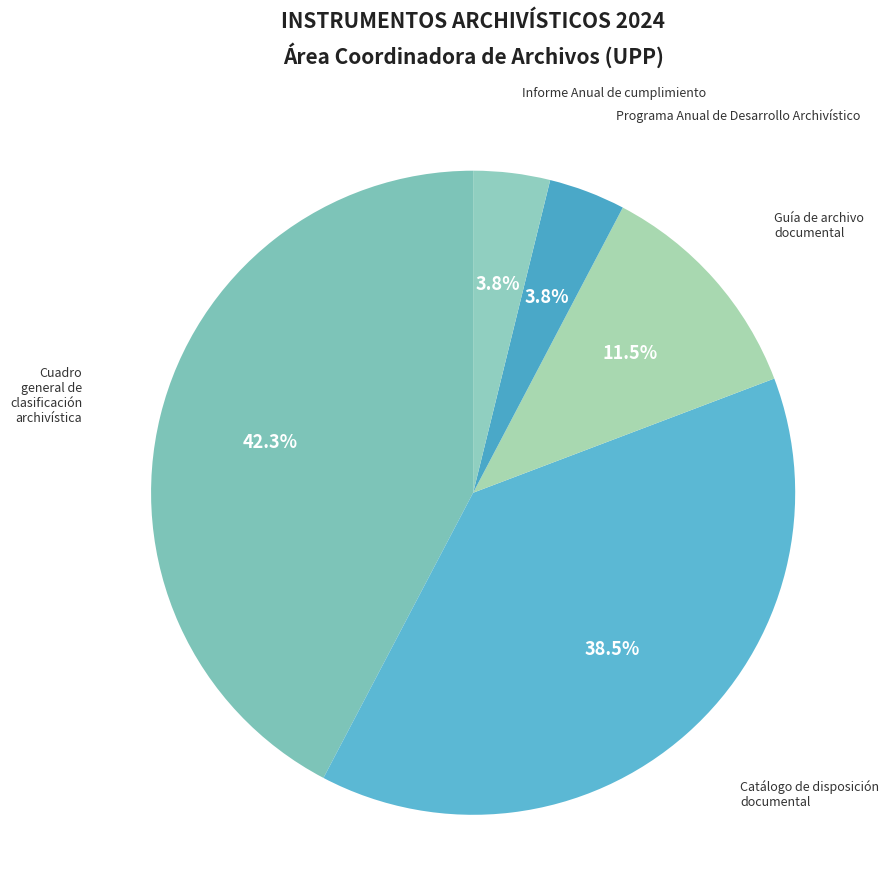

What is the smallest slice in the pie chart?

Programa Anual de Desarrollo Archivístico